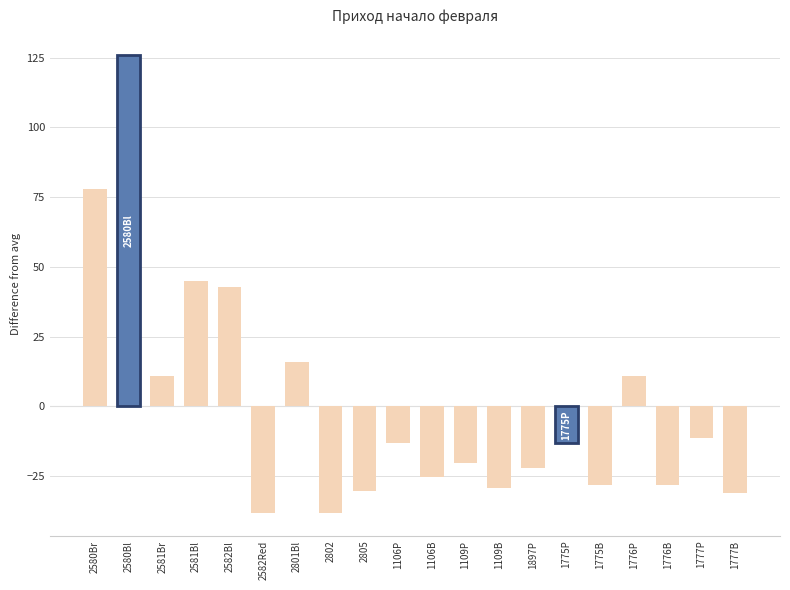

How many distinct data groups are displayed?

1